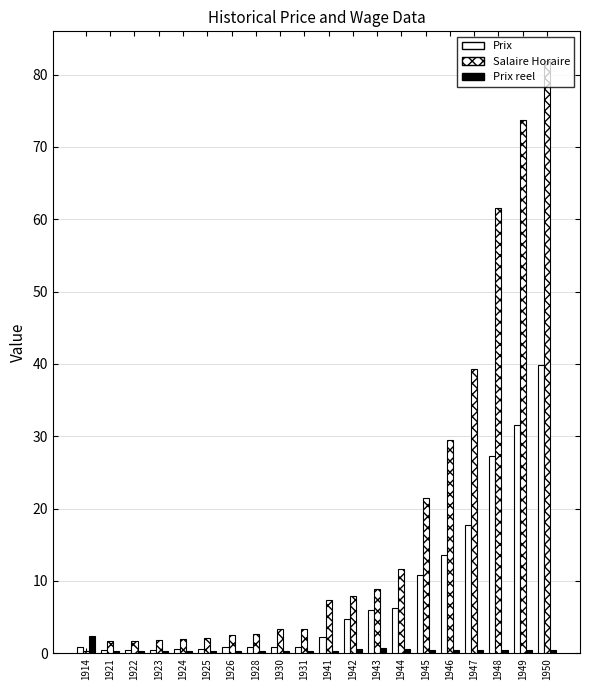

Reading left to right, extract all data points from this chart.

Prix: 0.8	0.5	0.5	0.5	0.6	0.6	0.8	0.8	0.9	0.8	2.2	4.8	5.9	6.3	10.8	13.6	17.7	27.3	31.5	39.9
Salaire Horaire: 0.3	1.7	1.7	1.8	1.9	2.1	2.5	2.7	3.3	3.3	7.3	8.0	8.8	11.7	21.5	29.4	39.3	61.6	73.7	81.9
Prix reel: 2.4	0.3	0.3	0.3	0.3	0.3	0.3	0.3	0.3	0.3	0.3	0.6	0.7	0.5	0.5	0.5	0.5	0.4	0.4	0.5